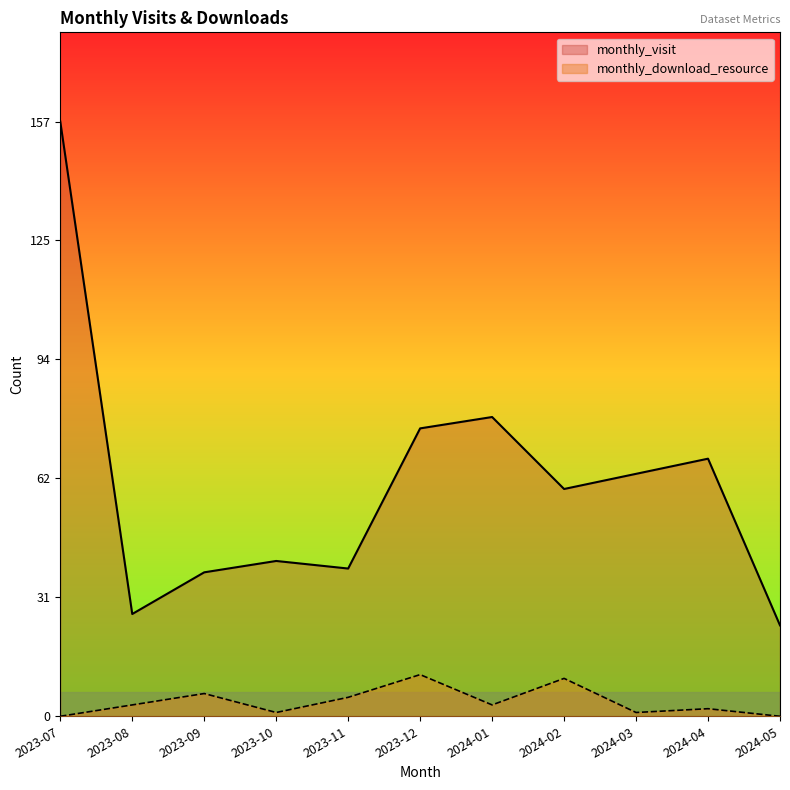

At which category does monthly_visit reach its first local peak?

2023-10